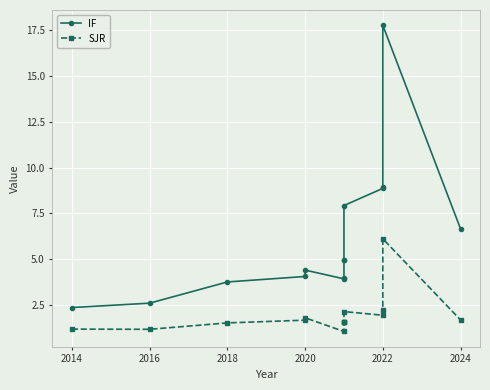

What is the difference between the second highest and minimum values in the SJR series?

1.2